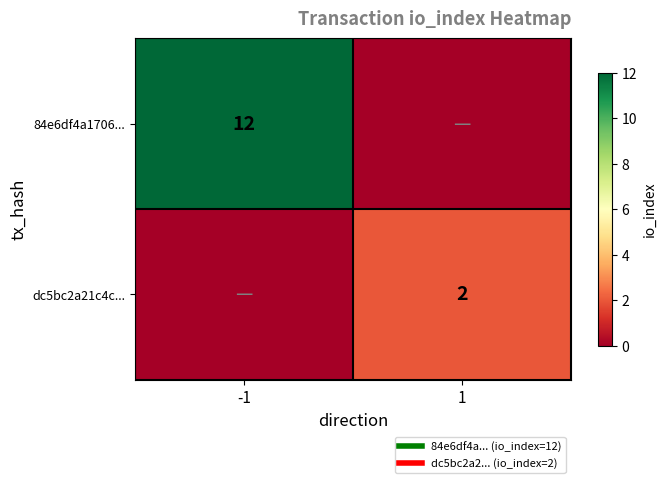

Is the value of dc5bc2a21c4c... at 1 greater than the value of 84e6df4a1706... at -1?

No